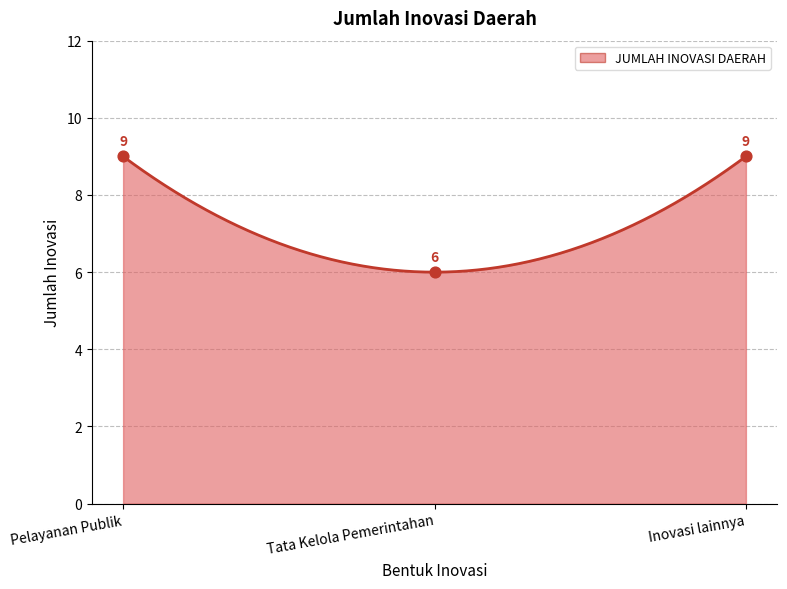

Approximately how many times larger is the value at Inovasi lainnya compared to Tata Kelola Pemerintahan?

1.5